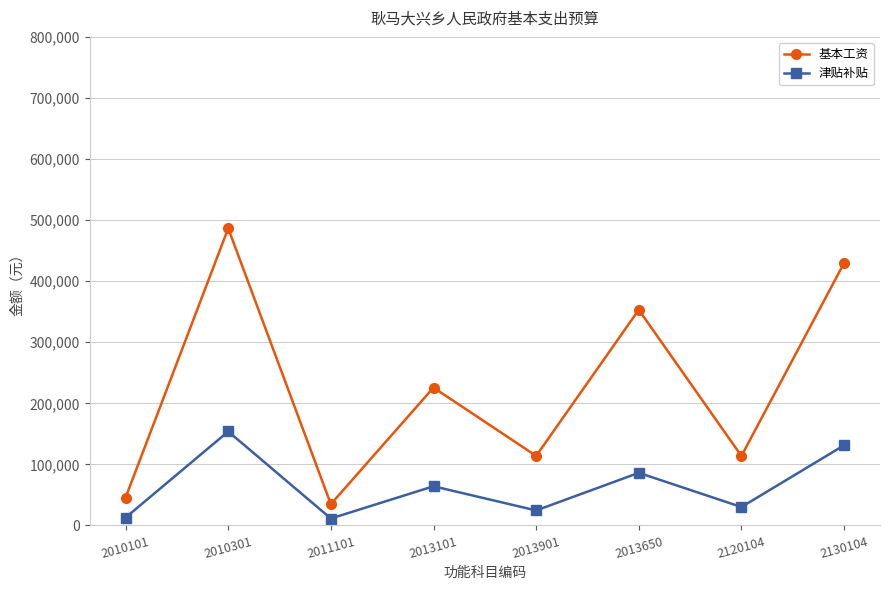

How many interior local valleys does the 津贴补贴 series have?

3